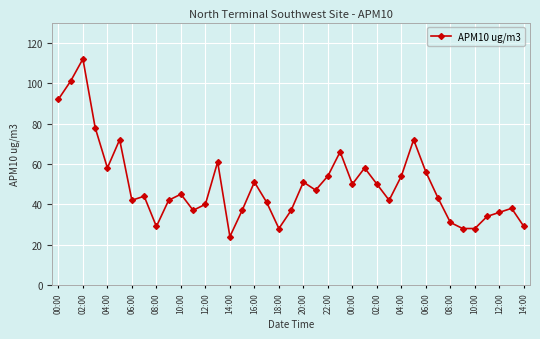

True or false: there are more than 0 points higher than both neighbors.

True